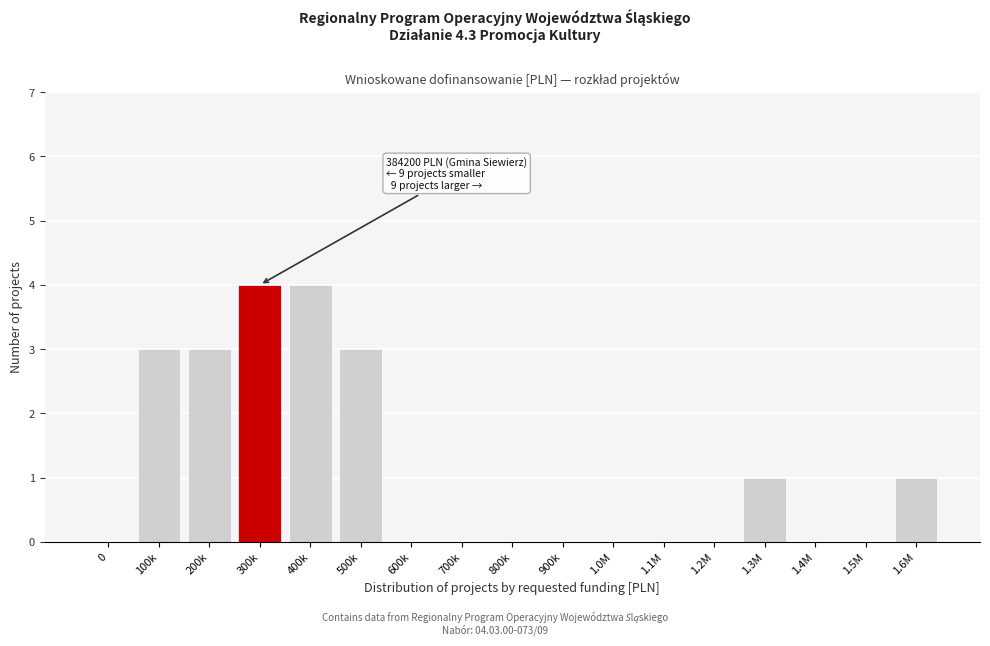

Reading left to right, what are all the values shown in this chart?

0=0	100k=3	200k=3	300k=4	400k=4	500k=3	600k=0	700k=0	800k=0	900k=0	1.0M=0	1.1M=0	1.2M=0	1.3M=1	1.4M=0	1.5M=0	1.6M=1